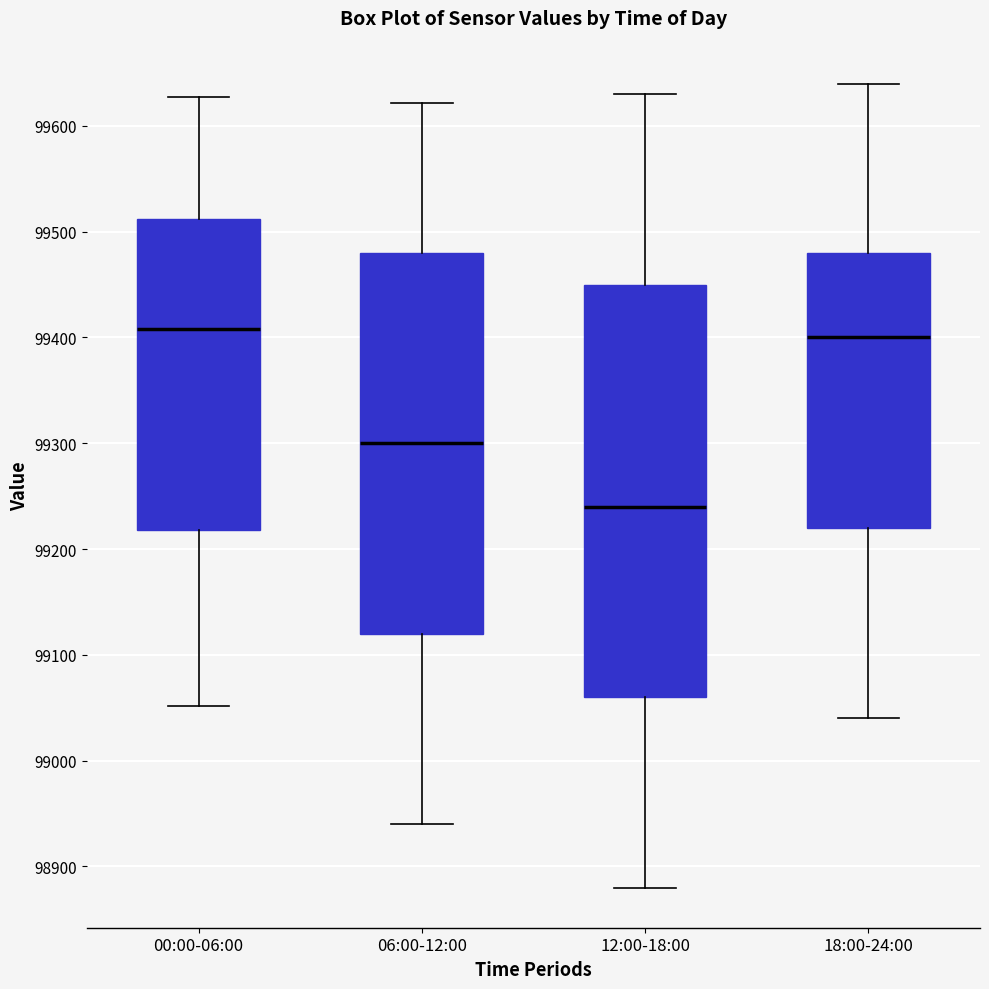

Reading left to right, read every box against the y-axis: the position of its median line, the range the box covers, and the ends of its whiskers. The values are not printed on the chart, so give them approximately, as read against the axis.

00:00-06:00: median 99410, box 99220 to 99510, whiskers 99050 to 99630
06:00-12:00: median 99300, box 99120 to 99480, whiskers 98940 to 99620
12:00-18:00: median 99240, box 99060 to 99450, whiskers 98880 to 99630
18:00-24:00: median 99400, box 99220 to 99480, whiskers 99040 to 99640